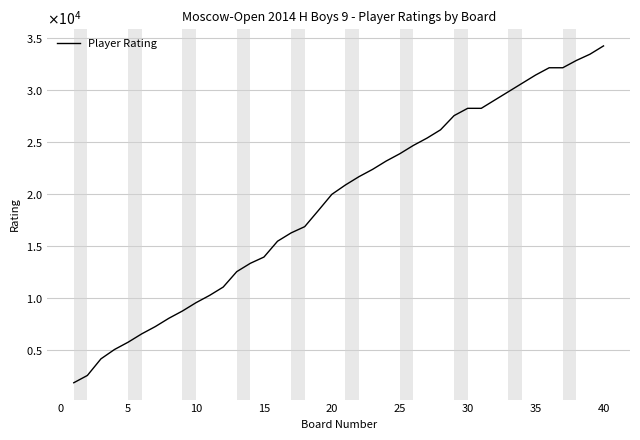

Is this an area chart (filled region under the line)?

No